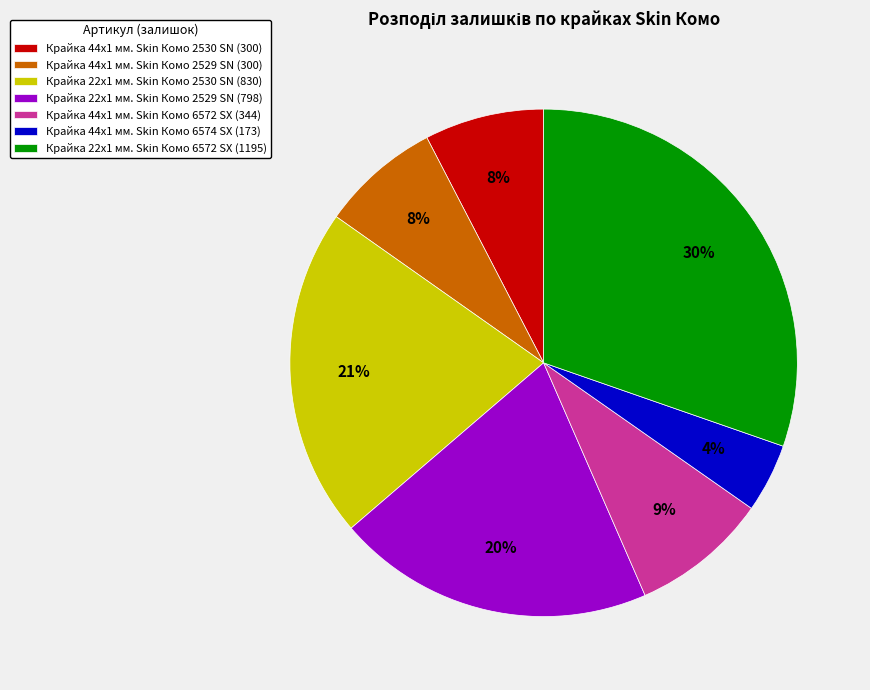

Which slice is the largest?

Крайка 22x1 мм. Skin Комо 6572 SX